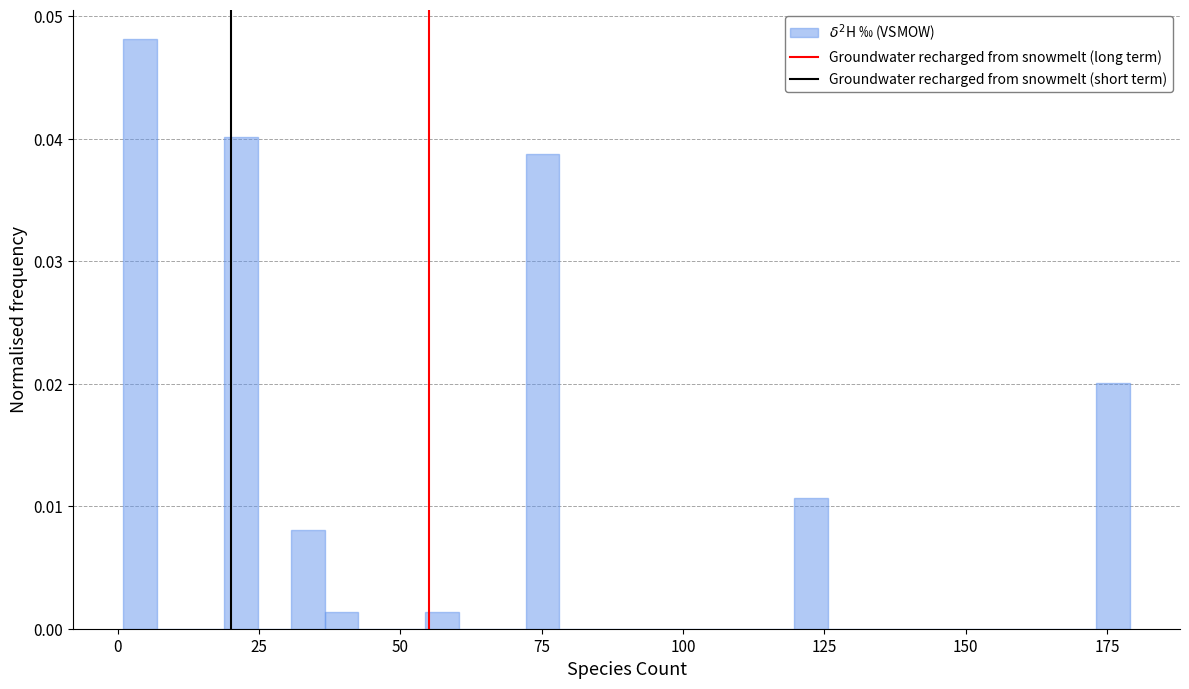

Read against the x-axis, roughly where is the centre of the tallest bar?

5